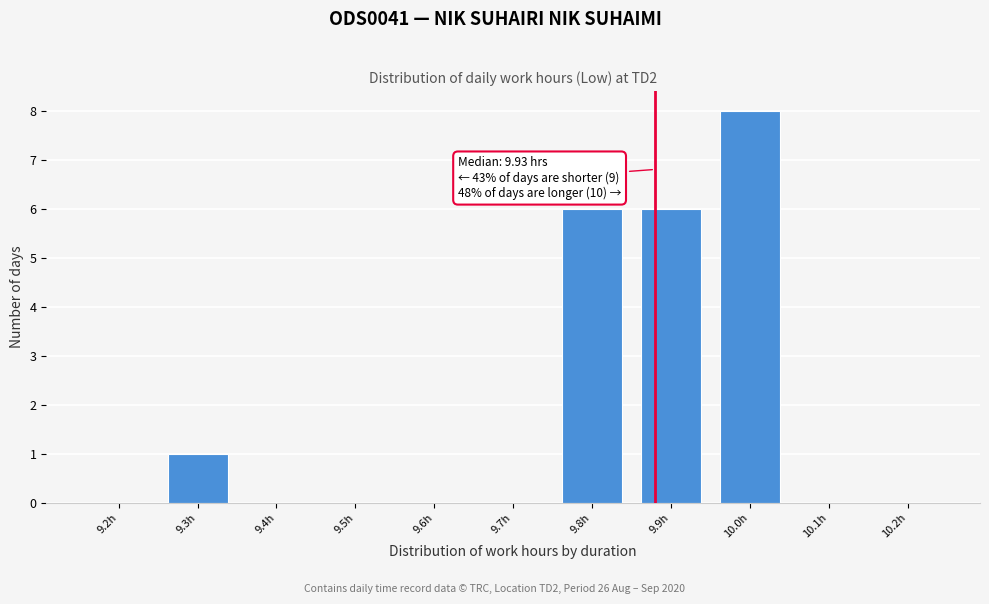

Reading left to right, list all the values displayed in this chart.

9.2h=0	9.3h=1	9.4h=0	9.5h=0	9.6h=0	9.7h=0	9.8h=6	9.9h=6	10.0h=8	10.1h=0	10.2h=0